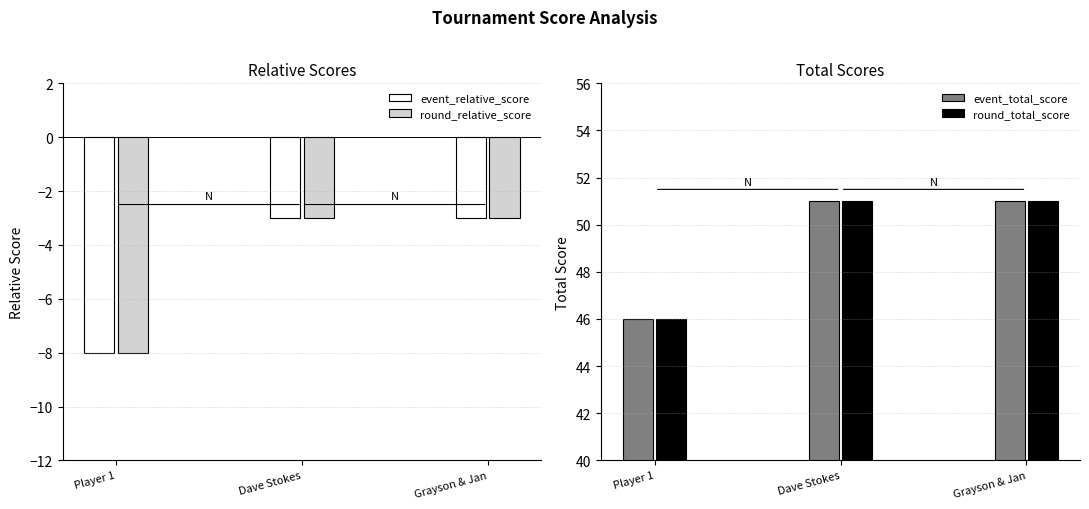

What is the difference between the maximum and minimum values in the round_relative_score series?

5